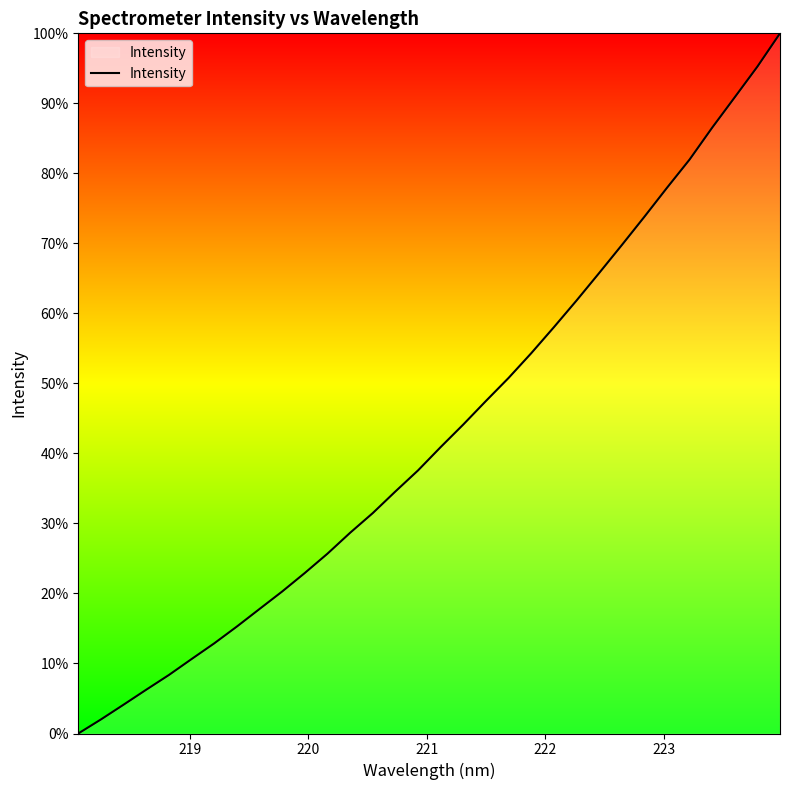

What is the maximum value shown in the chart?

100.0